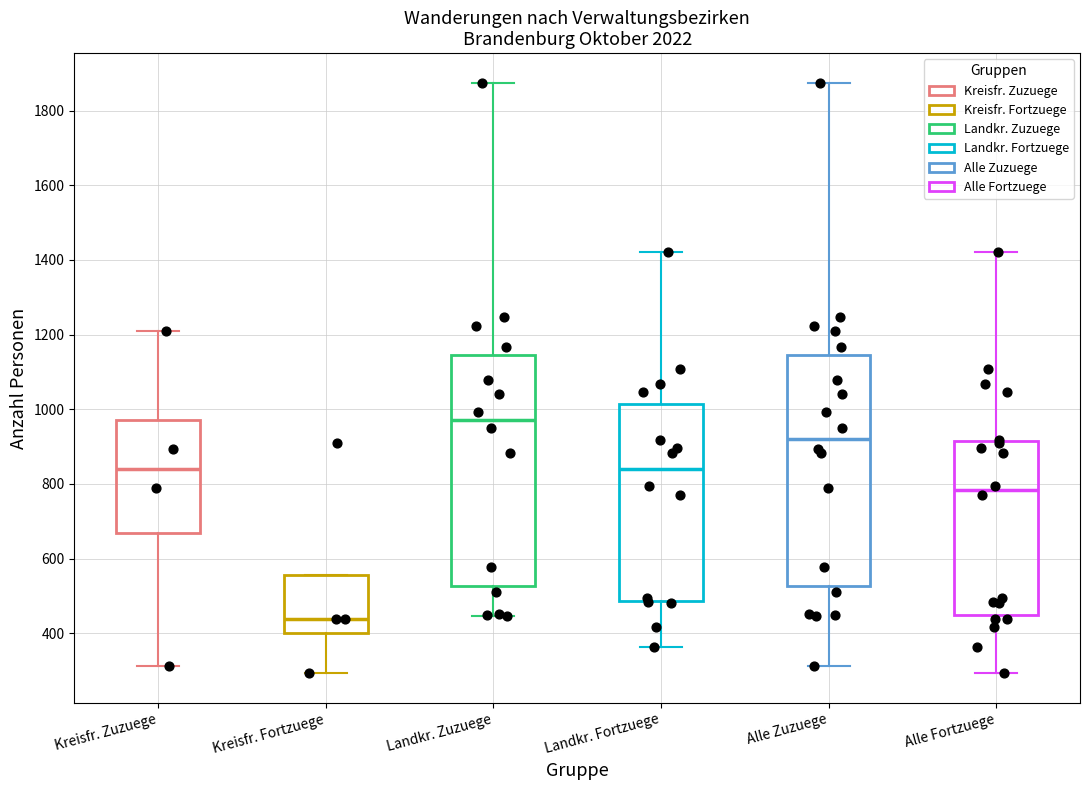

Where does the upper whisker of the box for Kreisfr. Zuzuege end on the y-axis? The values are not printed on the chart, so give them approximately, as read against the axis.

1220